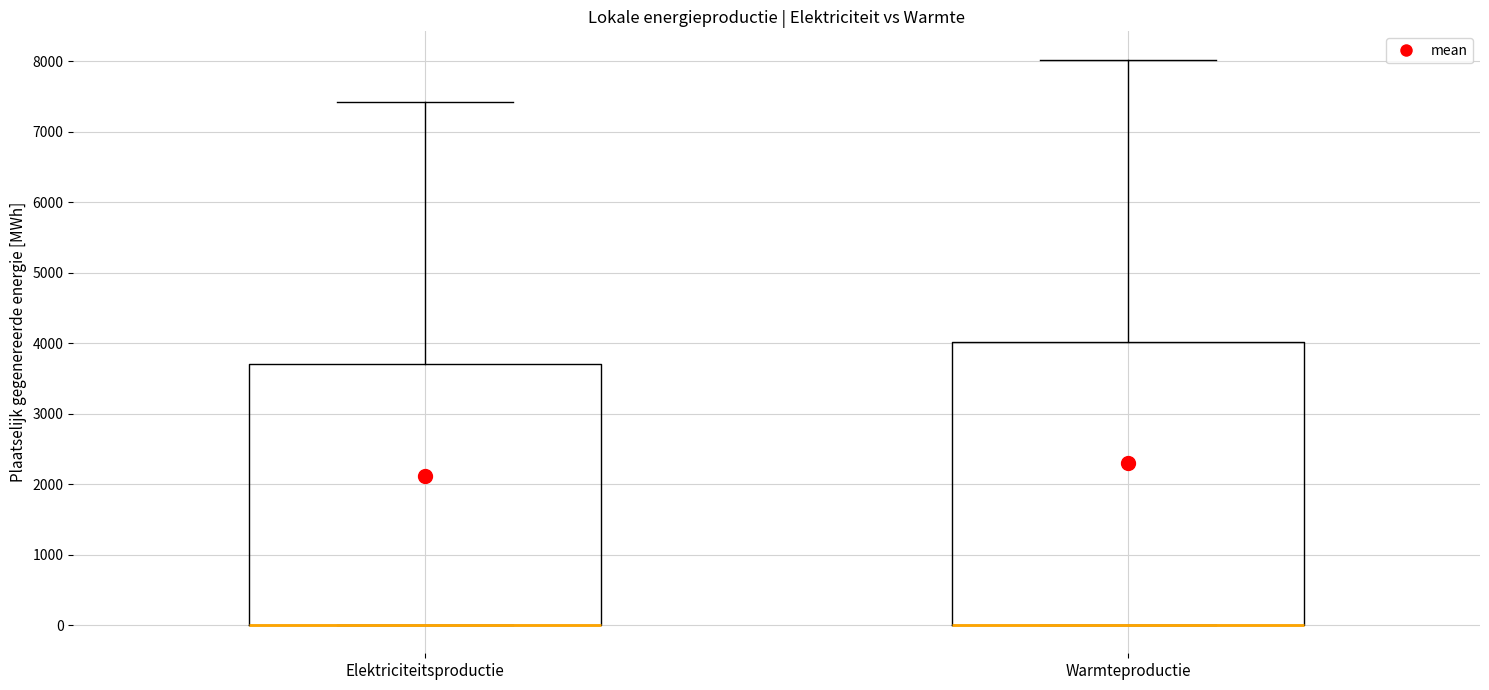

Reading left to right, read every box against the y-axis: the position of its median line, the range the box covers, and the ends of its whiskers. The values are not printed on the chart, so give them approximately, as read against the axis.

Elektriciteitsproductie: median 0 (drawn on the box's lower edge), box 0 to 3700, whiskers 0 to 7400
Warmteproductie: median 0 (drawn on the box's lower edge), box 0 to 4000, whiskers 0 to 8000